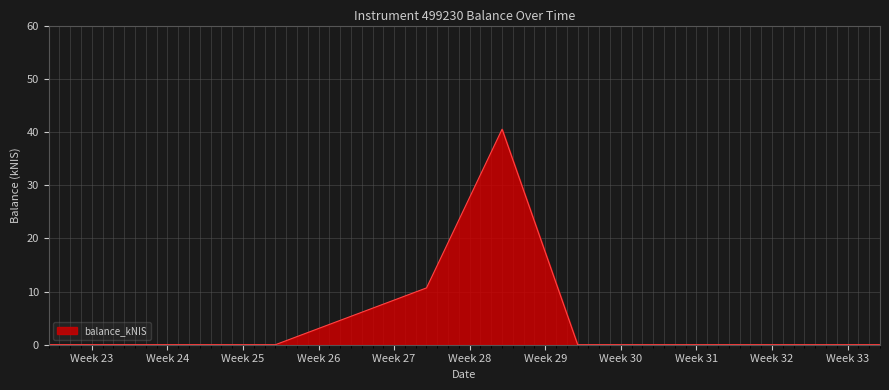

What is the difference between the maximum and minimum values?

40.5